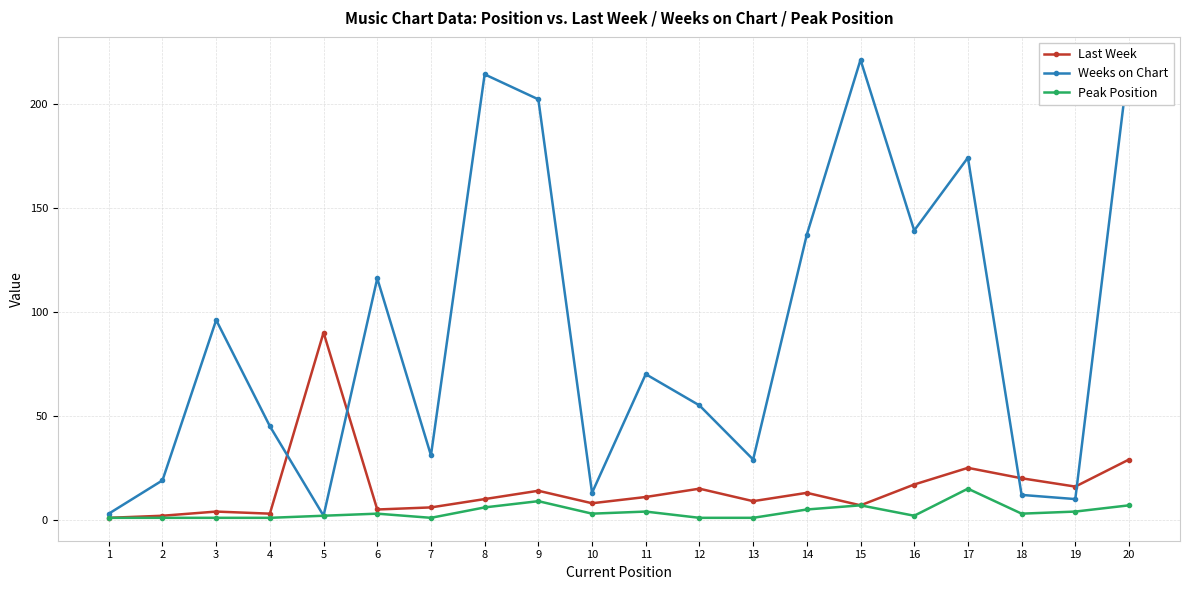

The Last Week series shows 17 at 16. True or false?

True